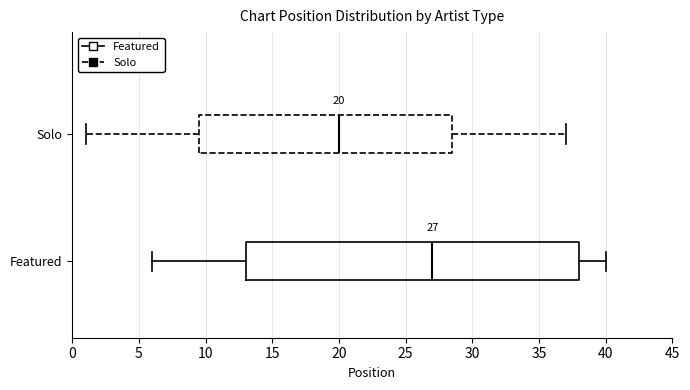

Comparing the boxes themselves (not the whiskers), which one is the widest?

Featured